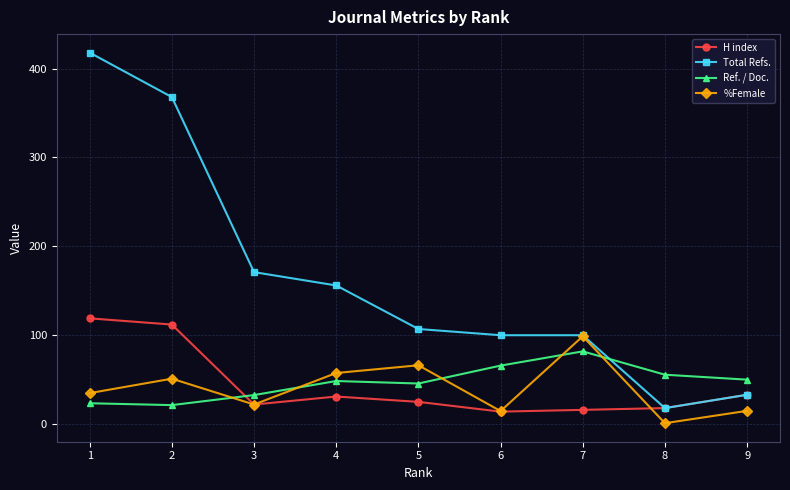

What is the minimum value for Total Refs.?

18.0